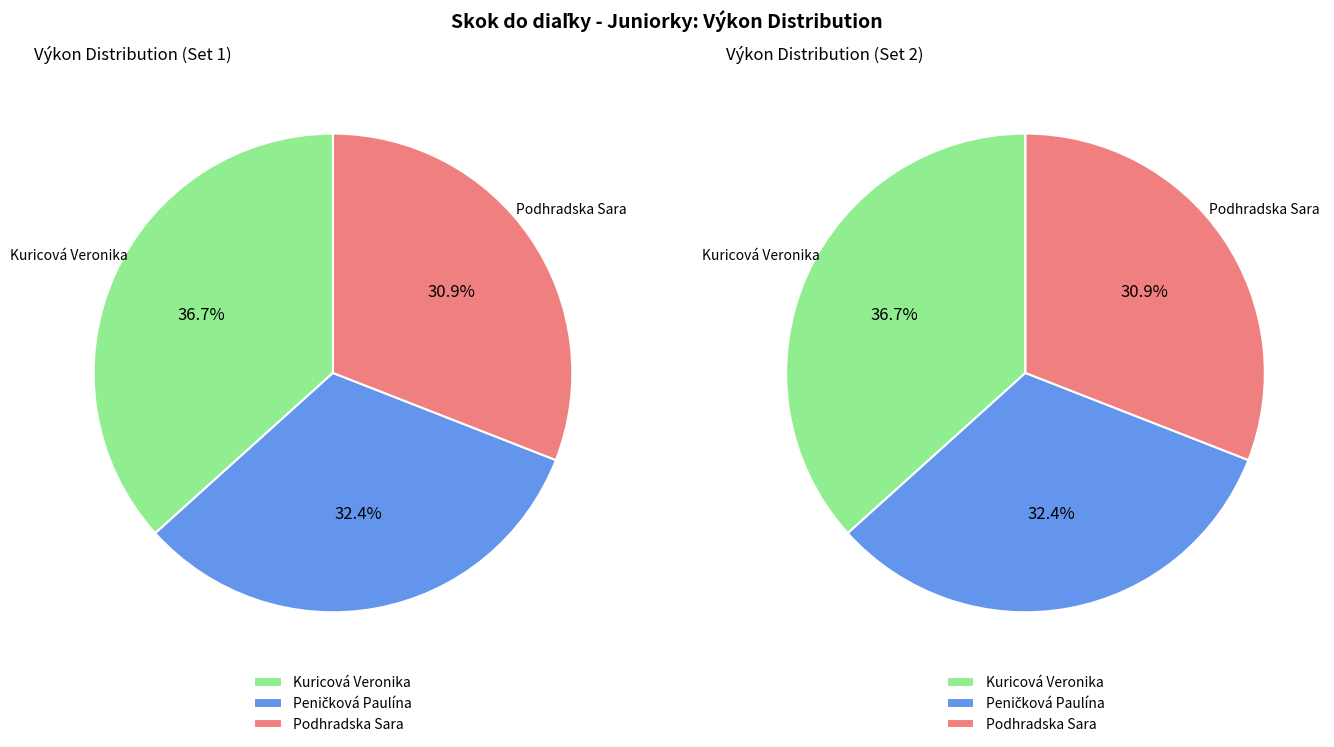

To the nearest percent, what is the difference between the Podhradska Sara and Peničková Paulína slice percentages?

1%